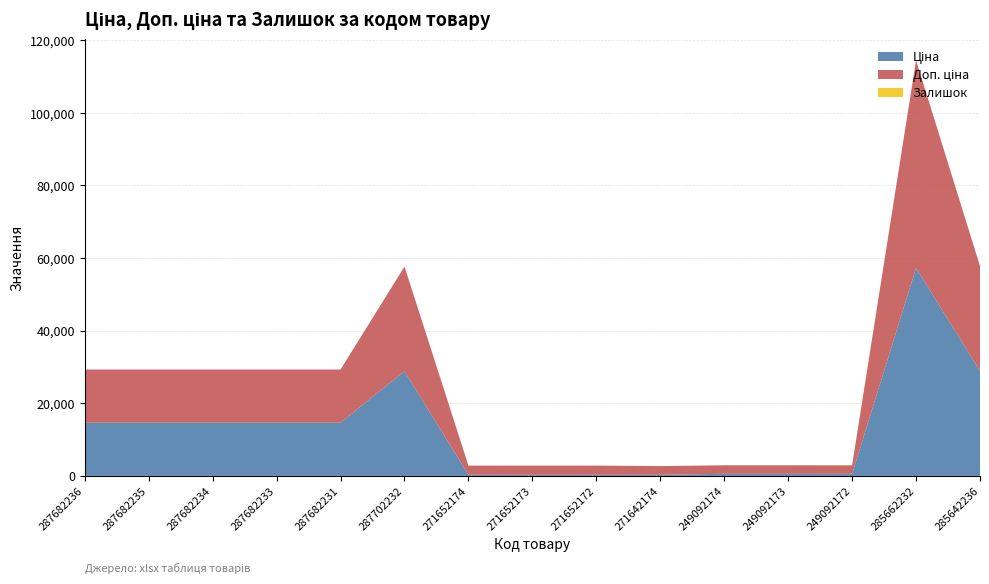

Reading left to right, extract all data points from this chart.

Ціна: 287682236=14649.6	287682235=14649.6	287682234=14649.6	287682233=14649.6	287682231=14649.6	287702232=28821.8	271652174=314.7	271652173=314.7	271652172=314.7	271642174=300.6	249092174=584.9	249092173=584.9	249092172=584.9	285662232=57235.5	285642236=28890.3
Доп. ціна: 287682236=14649.6	287682235=14649.6	287682234=14649.6	287682233=14649.6	287682231=14649.6	287702232=28821.8	271652174=2517.5	271652173=2517.5	271652172=2517.5	271642174=2405.2	249092174=2339.7	249092173=2339.7	249092172=2339.7	285662232=57235.5	285642236=28890.3
Залишок: 287682236=0.0	287682235=0.0	287682234=0.0	287682233=0.0	287682231=0.0	287702232=0.0	271652174=0.0	271652173=14.0	271652172=6.0	271642174=0.0	249092174=0.0	249092173=8.0	249092172=78.0	285662232=13.0	285642236=17.0